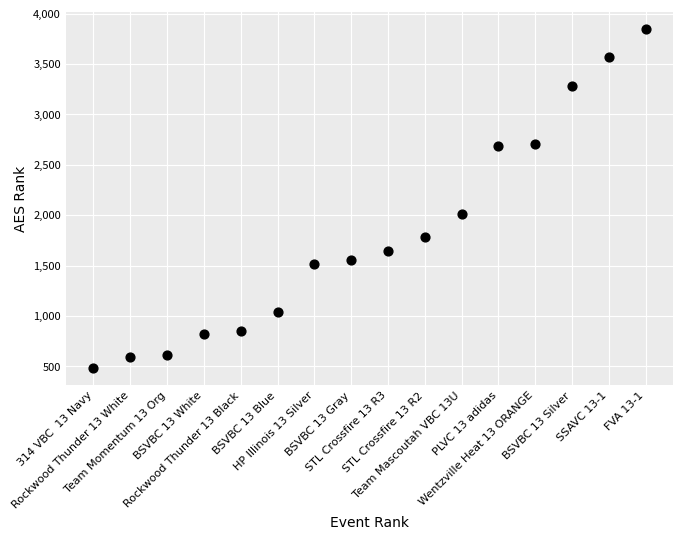

What is the range of X values (max minus min)?

15